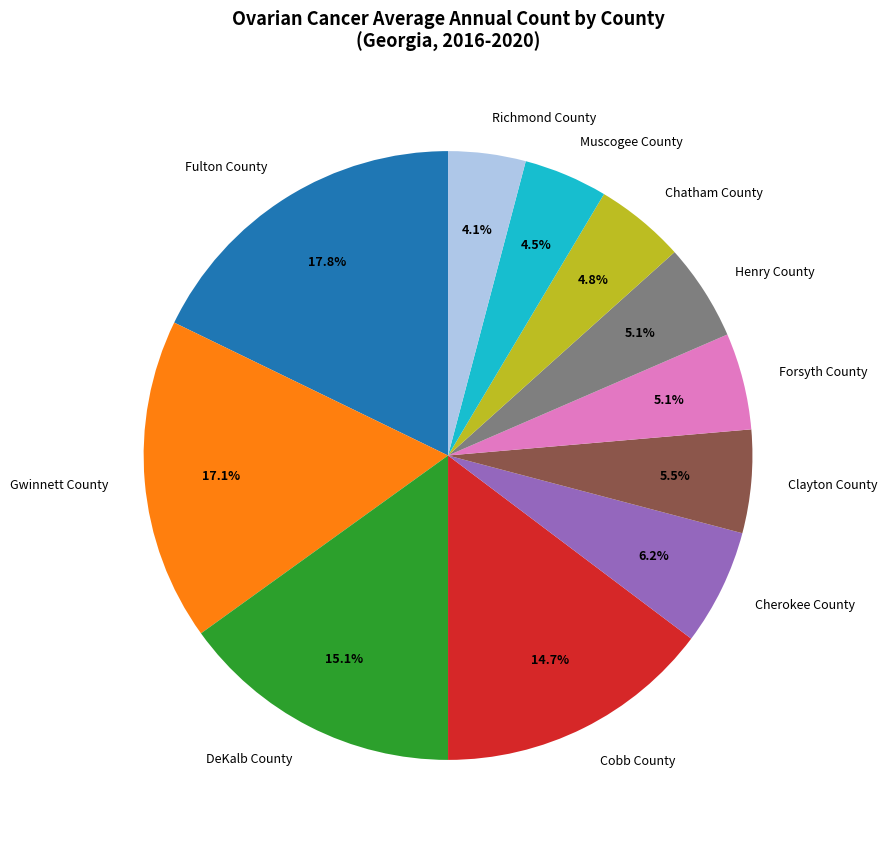

What is the largest slice in the pie chart?

Fulton County